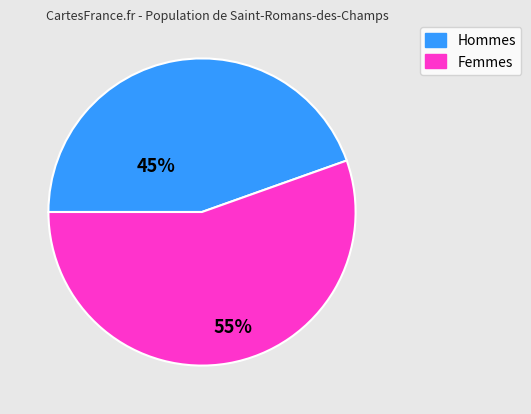

How many slices are in this pie chart?

2